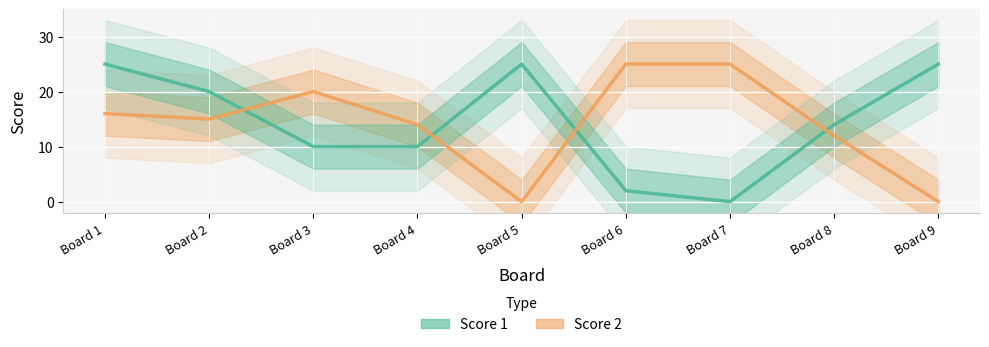

At which category does the chart reach its minimum across all series?

Board 7